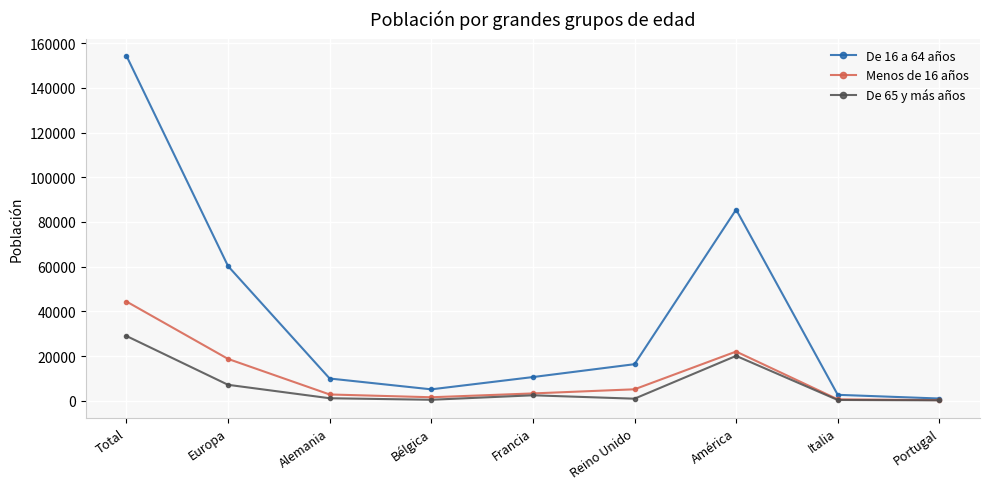

What is the spread (max minus min) of values at América?

65436